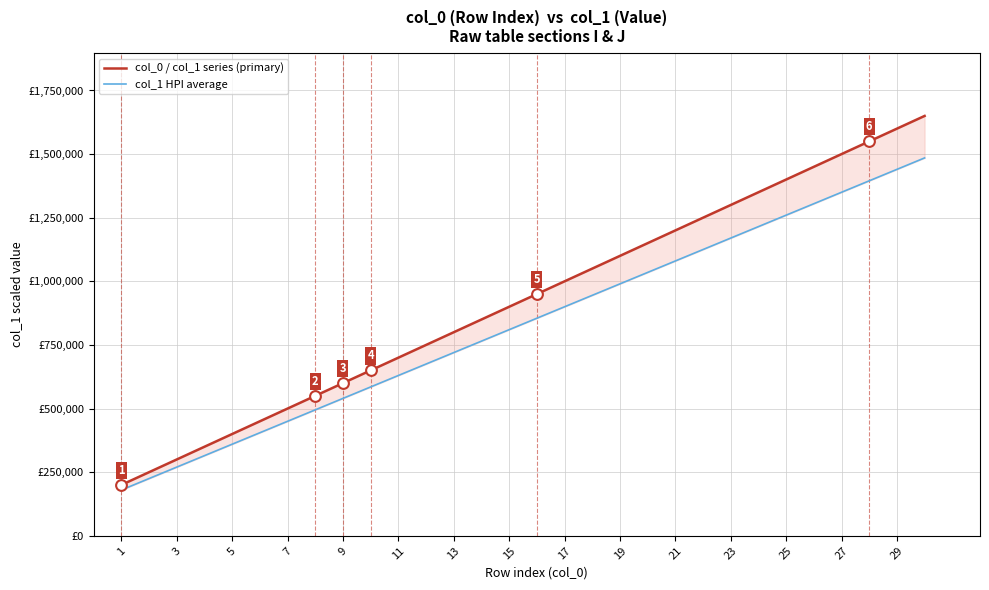

At how many categories does at least one series exceed 1217039?

9